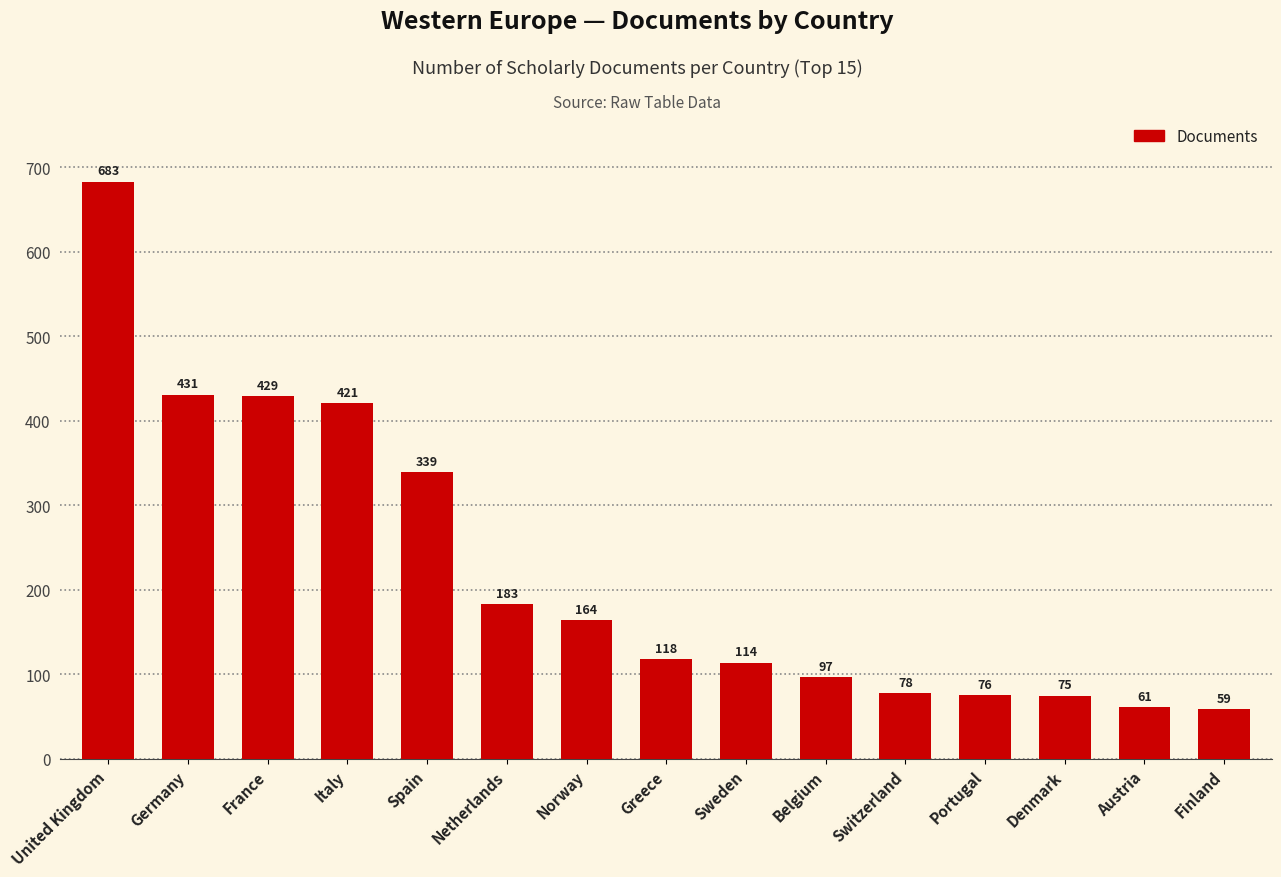

Are the bars horizontal?

No